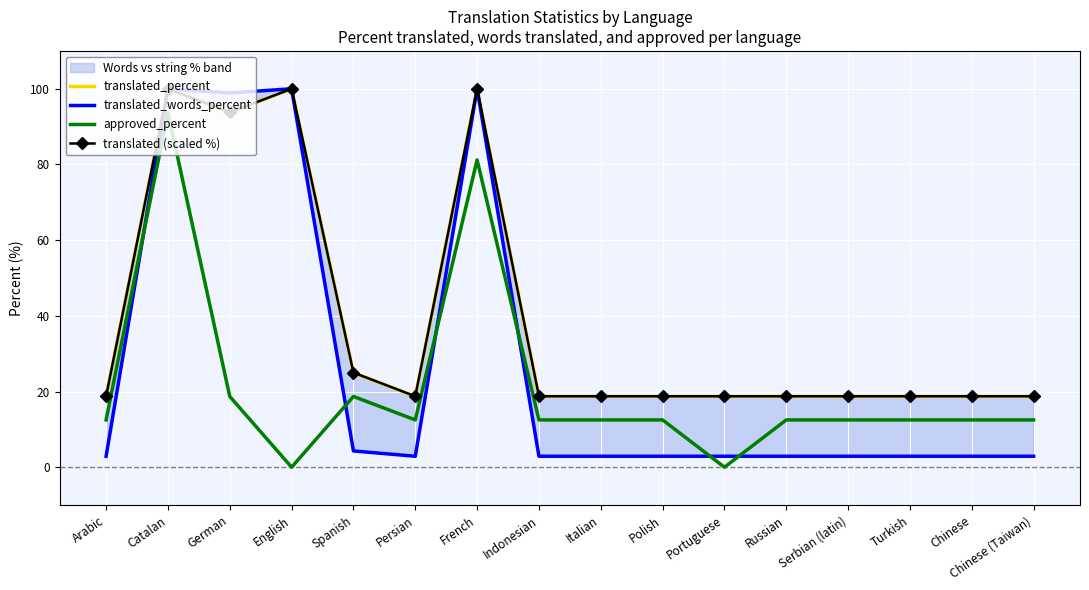

What position from the right is English?

13